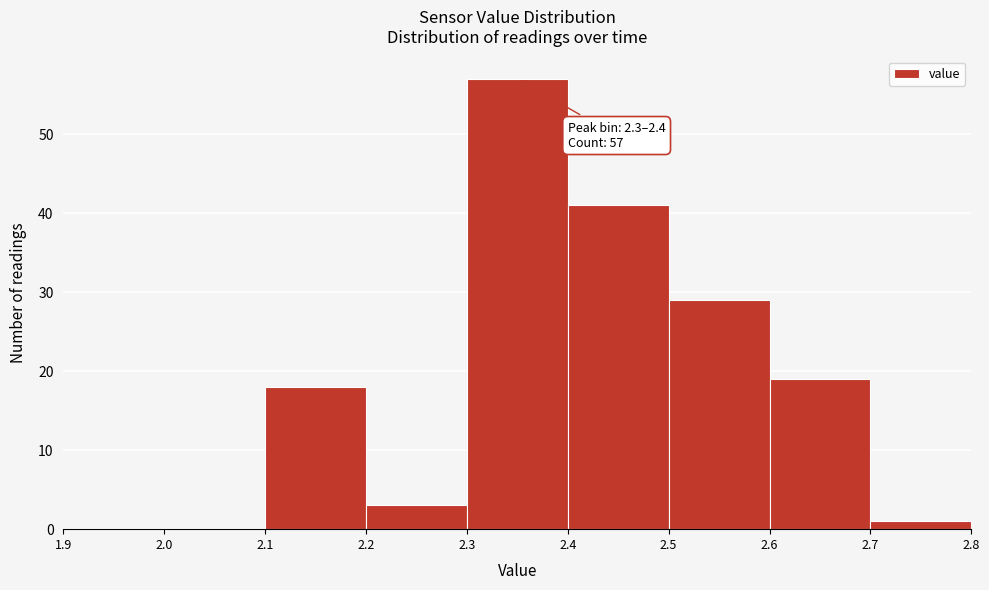

Which range on the x-axis has the tallest bar?

2.3 to 2.4